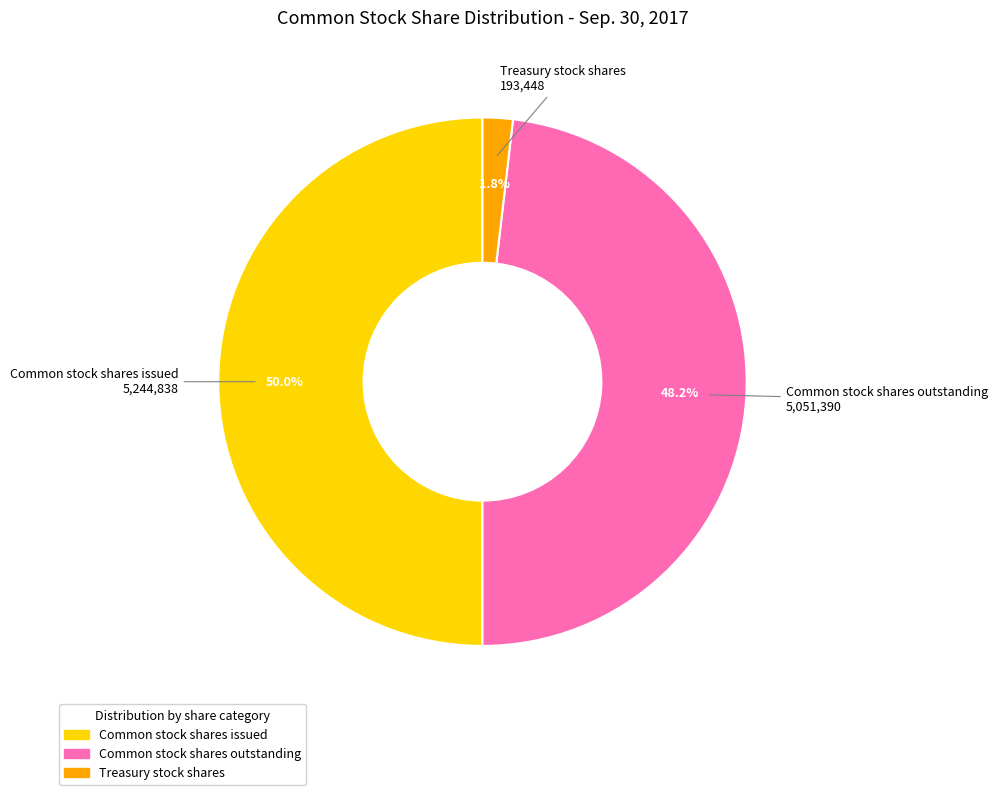

To the nearest percent, what percentage of the pie is Treasury stock shares?

2%